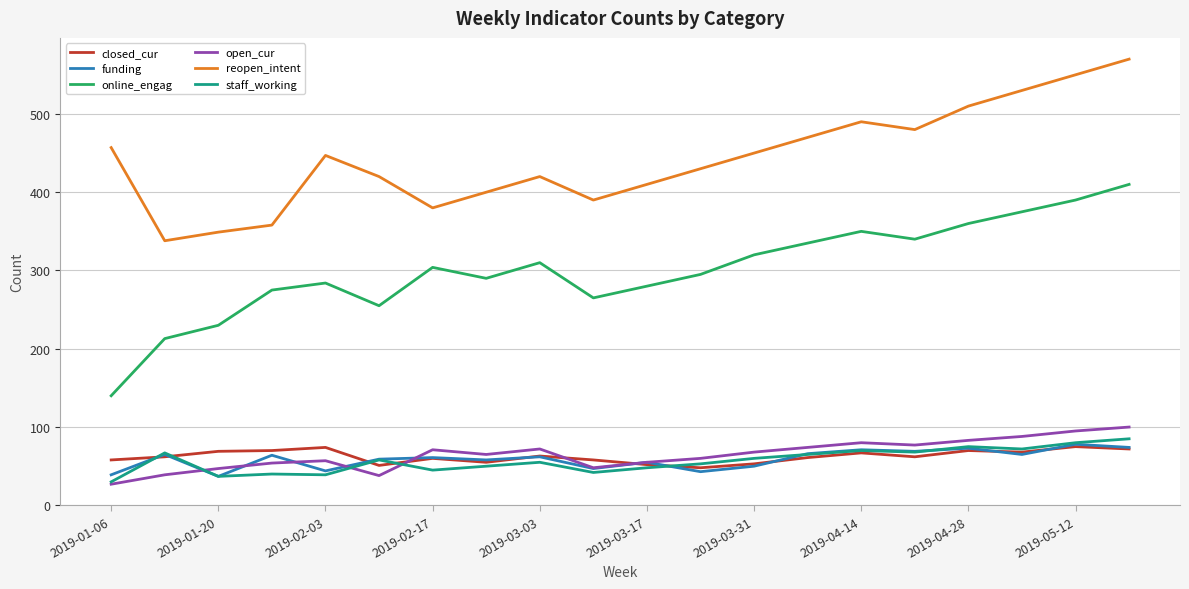

True or false: reopen_intent and online_engag cross at least once.

False